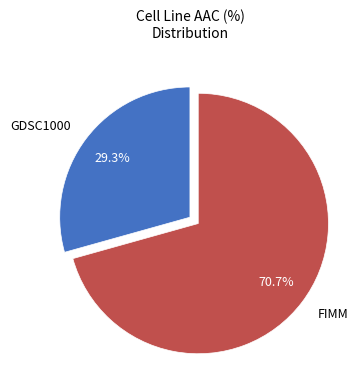

To the nearest percent, what is the average slice percentage?

50%